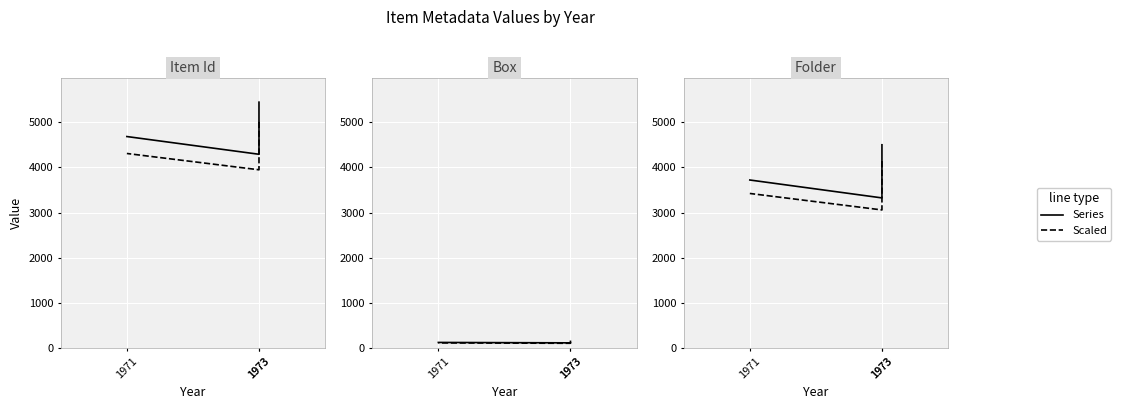

How many values in the Dashed series are below 3424?

1